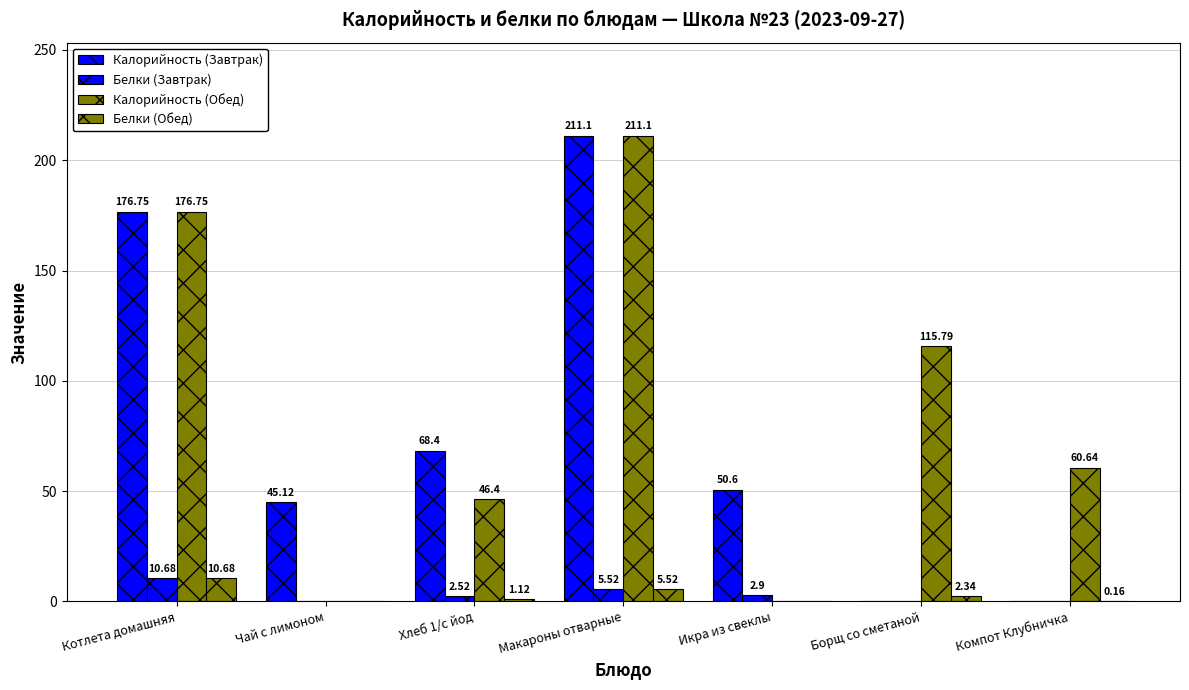

Which series has the largest total across all categories?

Калорийность (Обед)